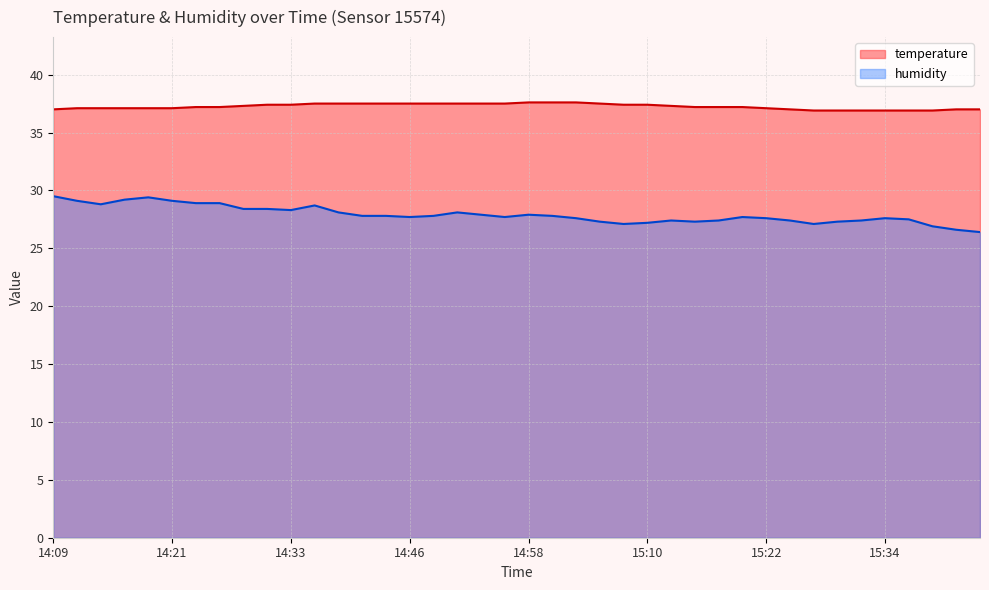

Reading left to right, what are all the values shown in this chart?

temperature: 14:09=37.0	14:12=37.1	14:14=37.1	14:16=37.1	14:19=37.1	14:21=37.1	14:24=37.2	14:26=37.2	14:29=37.3	14:31=37.4	14:33=37.4	14:36=37.5	14:38=37.5	14:41=37.5	14:43=37.5	14:46=37.5	14:48=37.5	14:50=37.5	14:53=37.5	14:55=37.5	14:58=37.6	15:00=37.6	15:03=37.6	15:05=37.5	15:08=37.4	15:10=37.4	15:12=37.3	15:15=37.2	15:17=37.2	15:20=37.2	15:22=37.1	15:25=37.0	15:27=36.9	15:30=36.9	15:32=36.9	15:34=36.9	15:37=36.9	15:39=36.9	15:42=37.0	15:44=37.0
humidity: 14:09=29.5	14:12=29.1	14:14=28.8	14:16=29.2	14:19=29.4	14:21=29.1	14:24=28.9	14:26=28.9	14:29=28.4	14:31=28.4	14:33=28.3	14:36=28.7	14:38=28.1	14:41=27.8	14:43=27.8	14:46=27.7	14:48=27.8	14:50=28.1	14:53=27.9	14:55=27.7	14:58=27.9	15:00=27.8	15:03=27.6	15:05=27.3	15:08=27.1	15:10=27.2	15:12=27.4	15:15=27.3	15:17=27.4	15:20=27.7	15:22=27.6	15:25=27.4	15:27=27.1	15:30=27.3	15:32=27.4	15:34=27.6	15:37=27.5	15:39=26.9	15:42=26.6	15:44=26.4